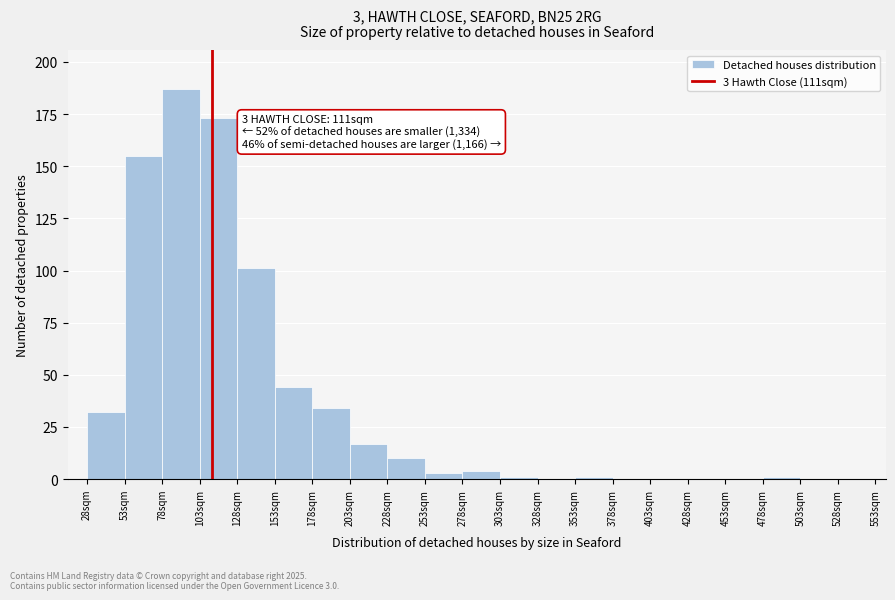

Which range on the x-axis has the tallest bar?

78 to 103